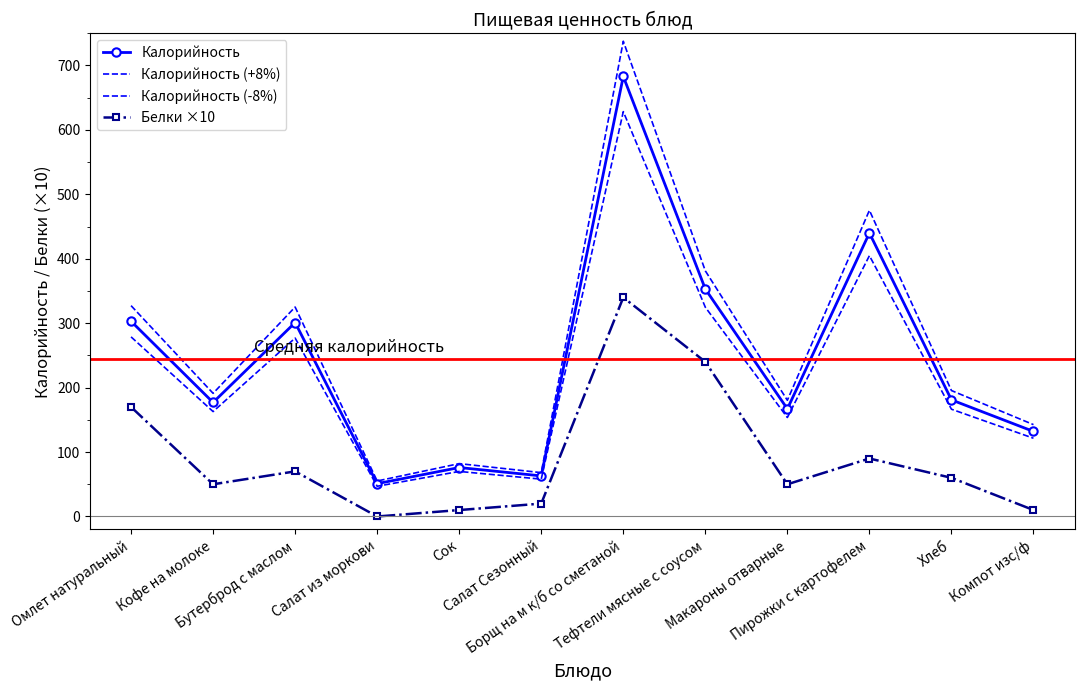

The value of Калорийность at Тефтели мясные с соусом is 353.0. True or false?

True